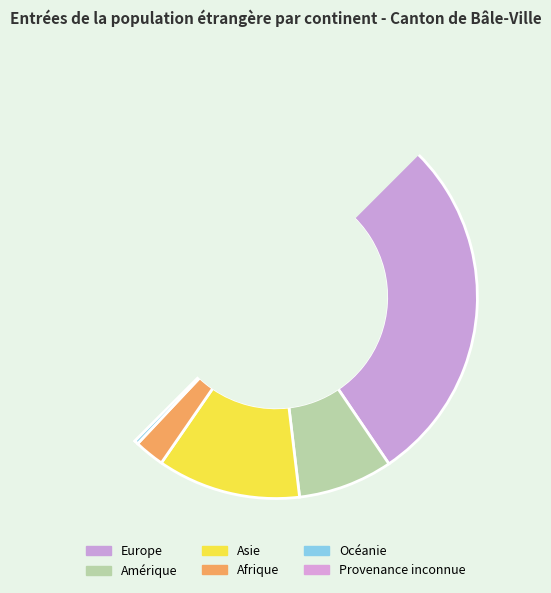

To the nearest percent, what is the average slice percentage?

17%